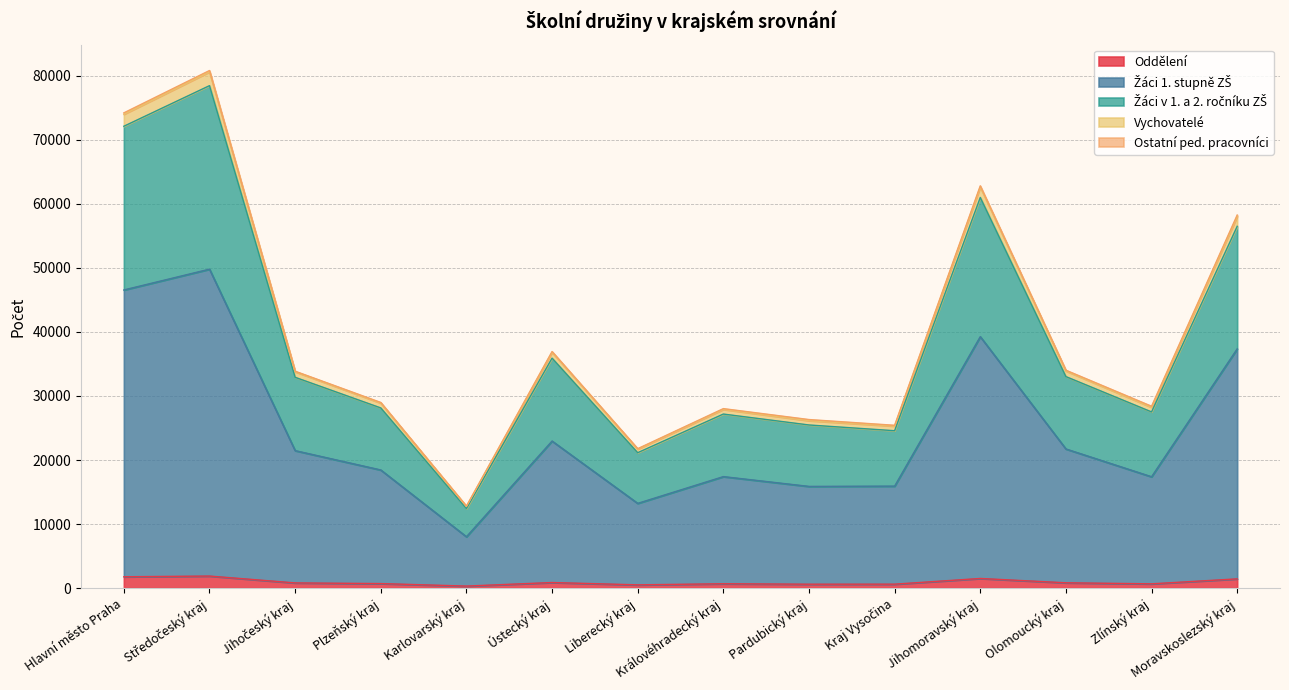

At which category is the sum across all series the highest?

Středočeský kraj